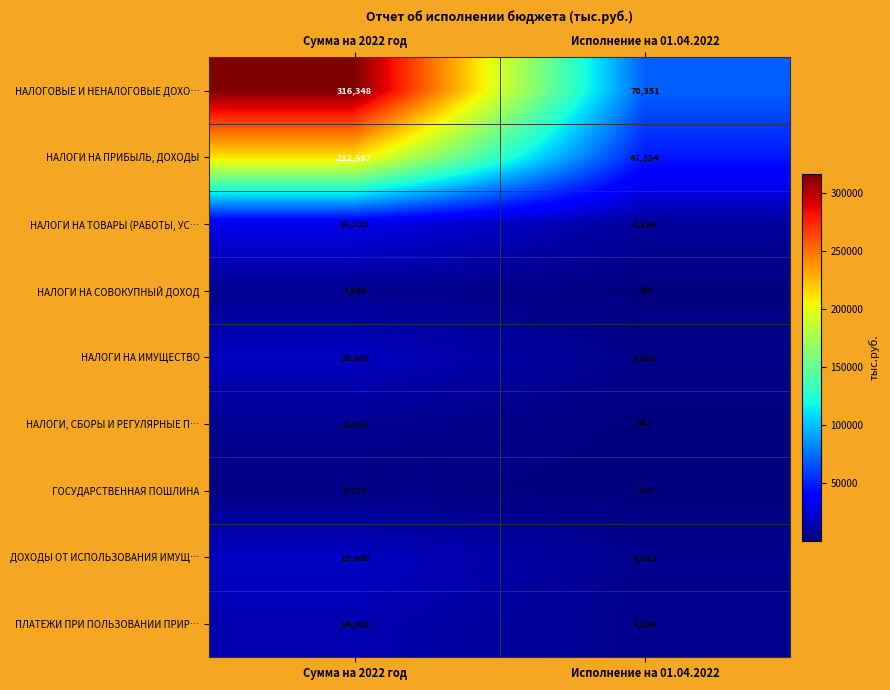

The value of ПЛАТЕЖИ ПРИ ПОЛЬЗОВАНИИ ПРИР… at Сумма на 2022 год is 8923. True or false?

False